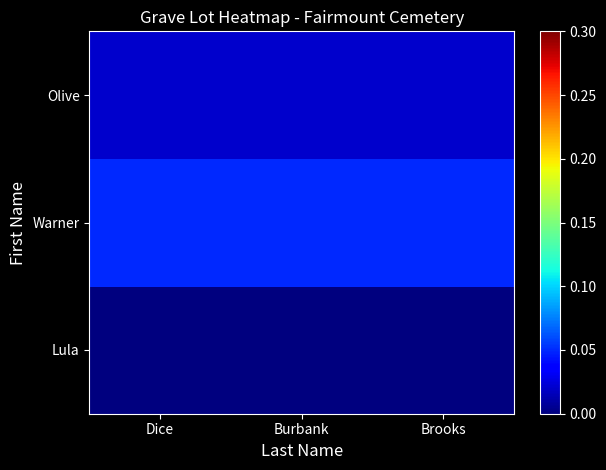

How many series are shown in this chart?

3